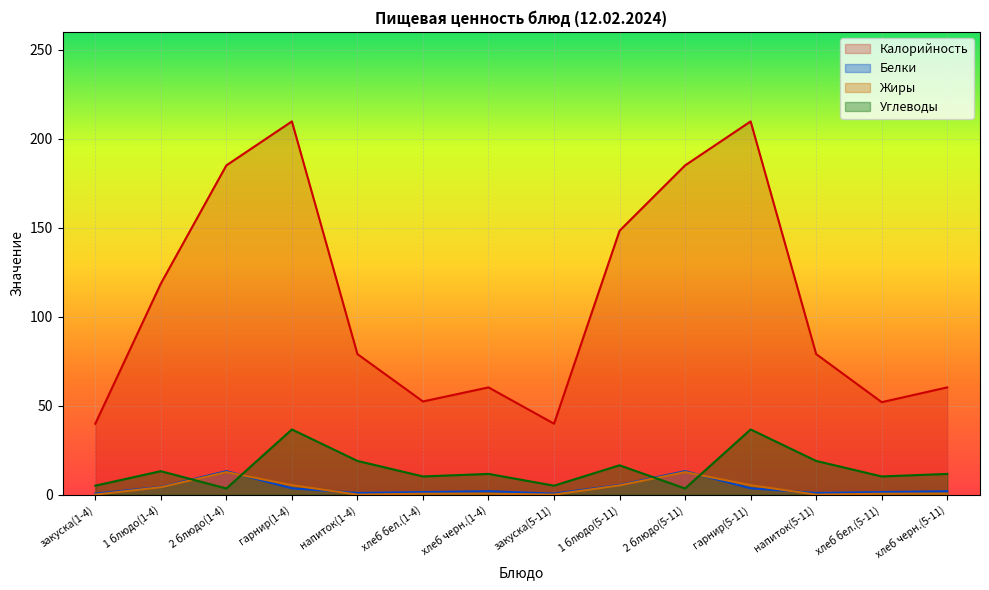

List the labels in order of Жиры value, largest first.

2 блюдо(1-4), 2 блюдо(5-11), гарнир(1-4), гарнир(5-11), 1 блюдо(5-11), 1 блюдо(1-4), хлеб черн.(1-4), хлеб черн.(5-11), хлеб бел.(1-4), хлеб бел.(5-11), закуска(1-4), закуска(5-11), напиток(1-4), напиток(5-11)